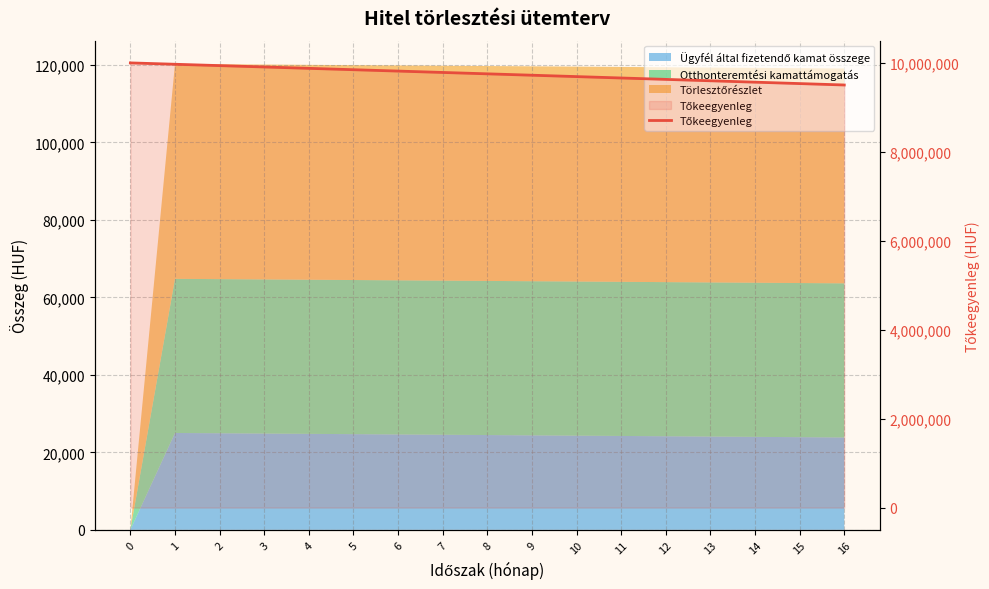

What is the ratio of the value at 14 to the value at 3?

1.0